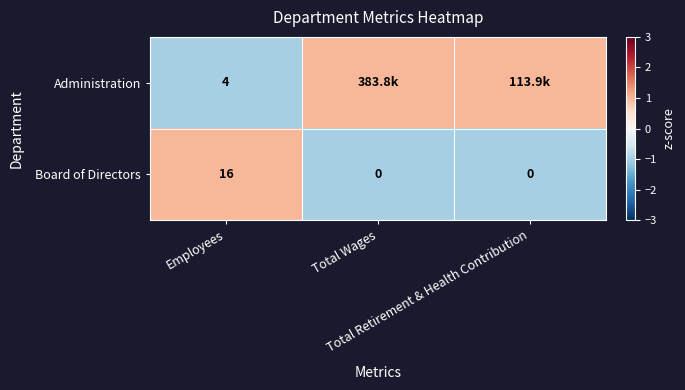

Which category has the highest value across all series?

Total Wages